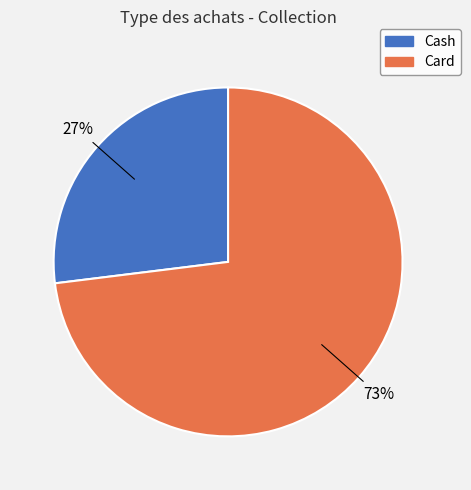

Which slice is the smallest?

Cash